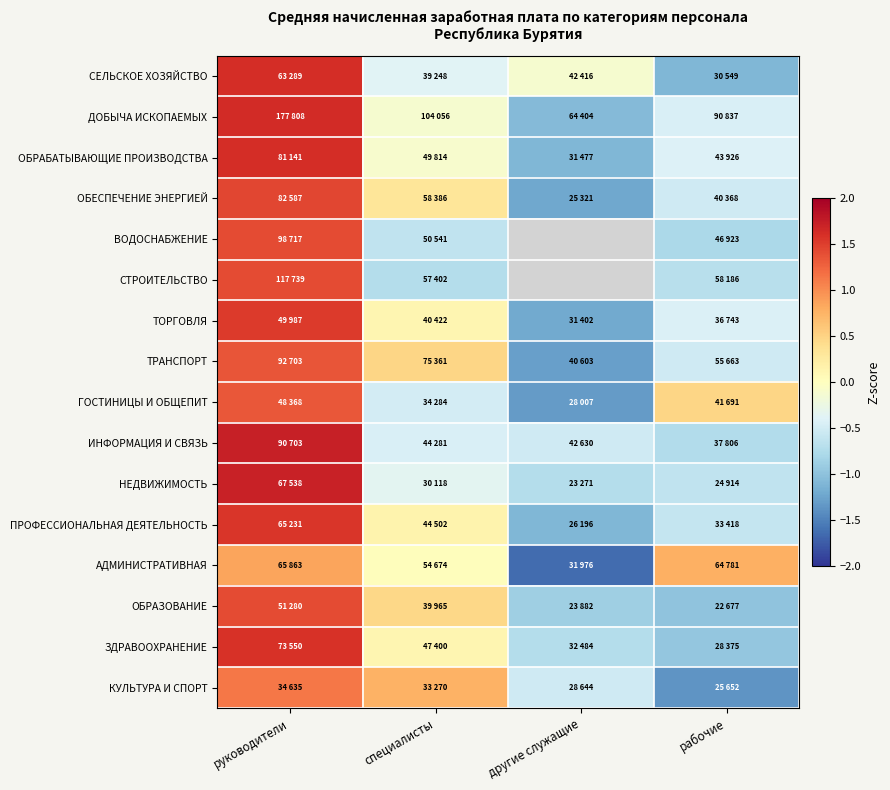

The value of ТРАНСПОРТ at другие служащие is -1.7. True or false?

False